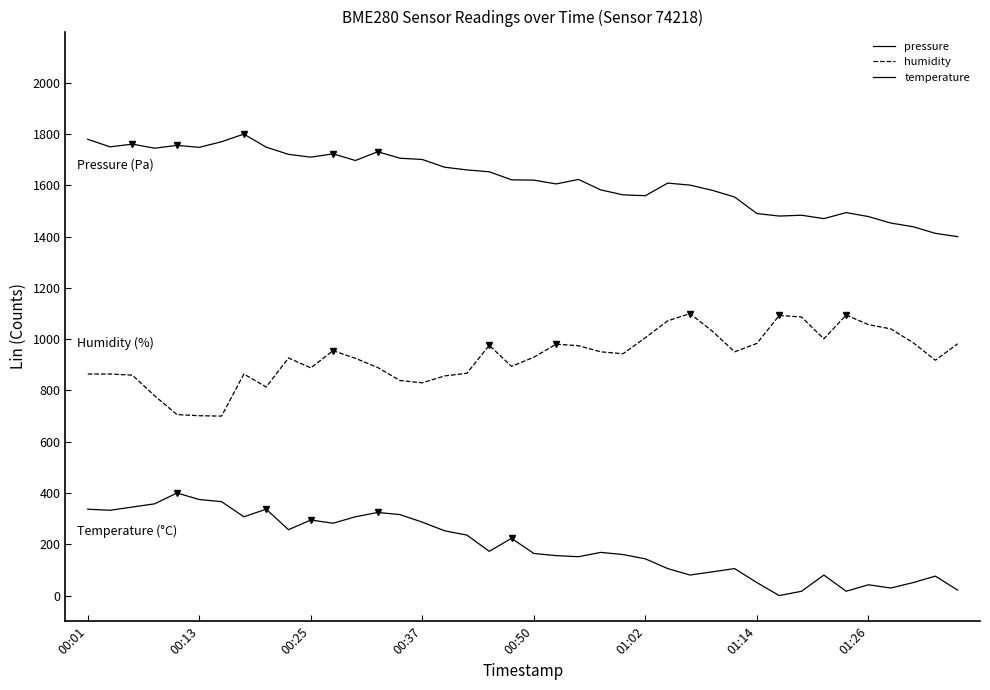

Does the chart have visible grid lines?

No